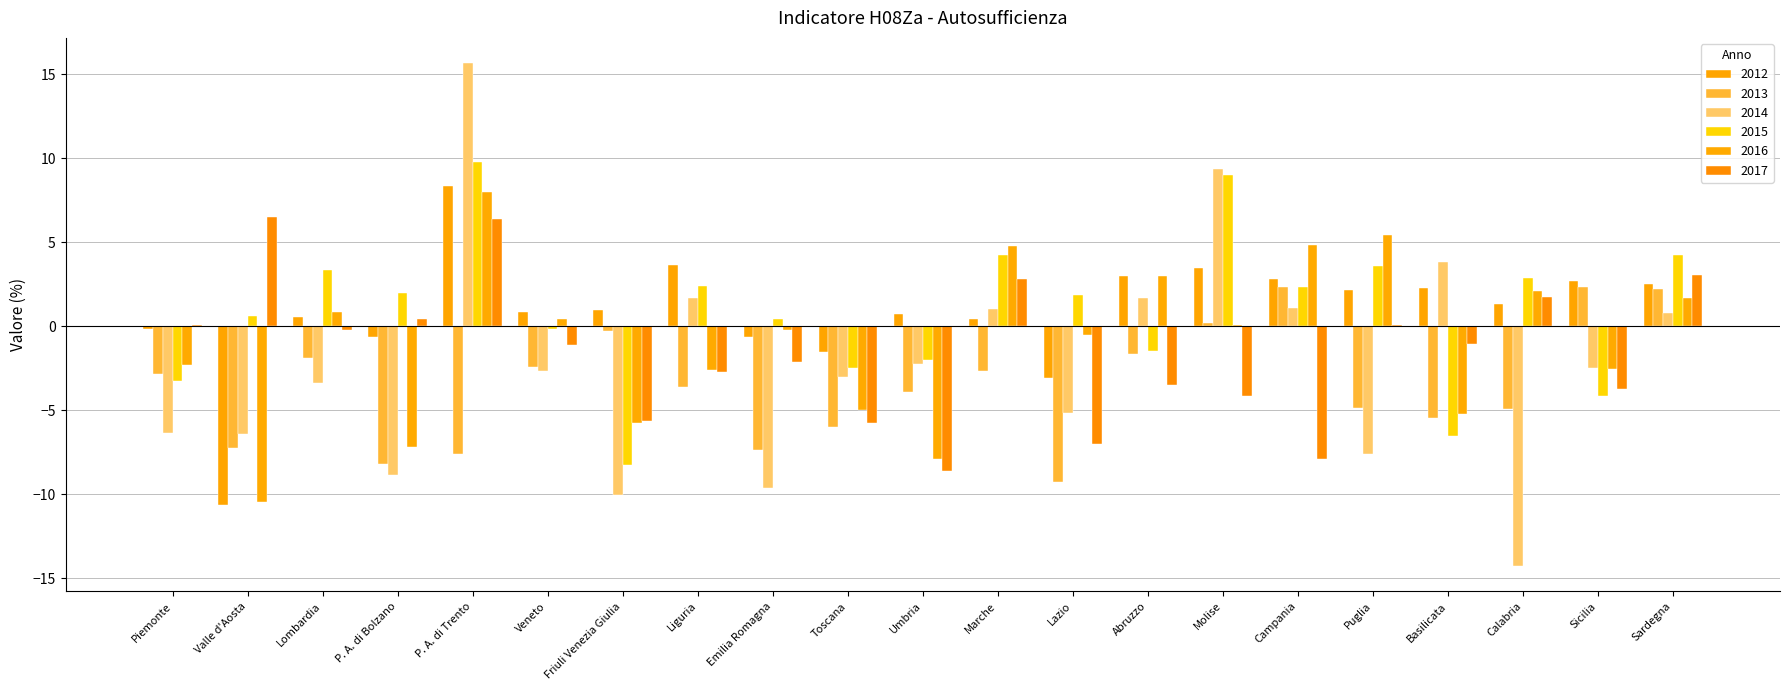

How many data points does each series have?

21